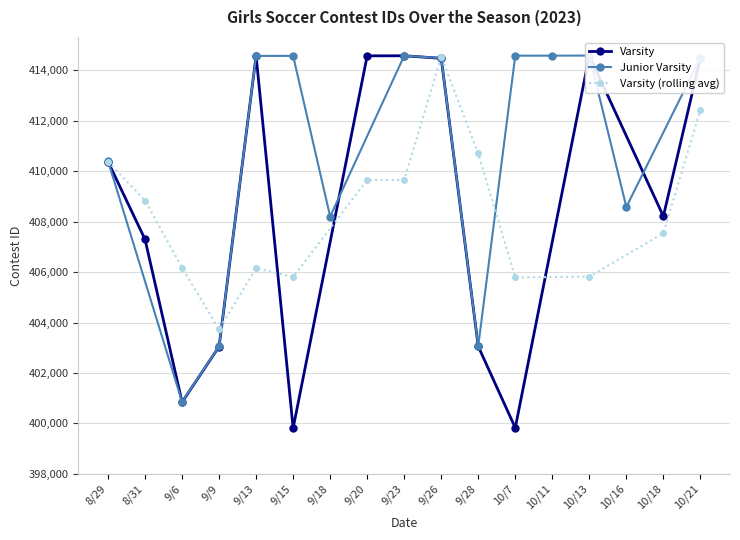

What are all the series names shown in the legend?

Varsity, Junior Varsity, Varsity (rolling avg)